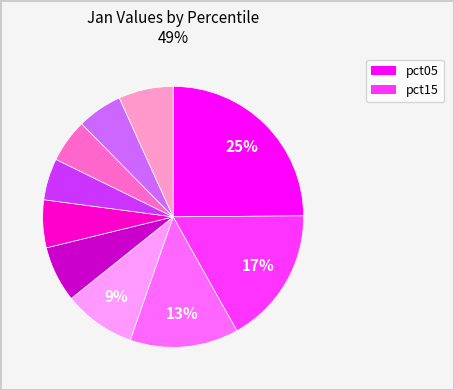

To the nearest percent, what is the average slice percentage?

10%